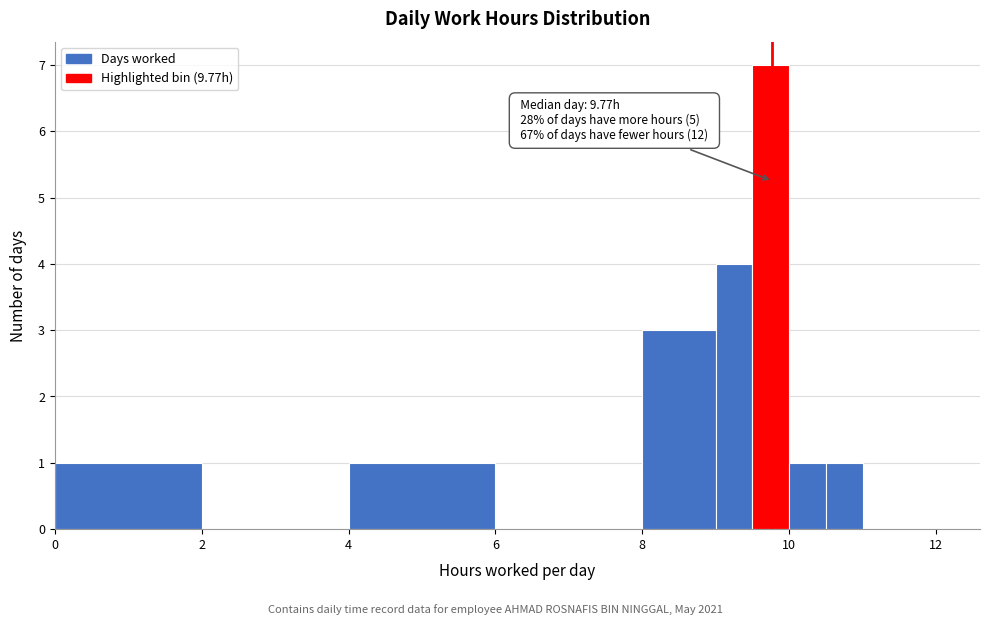

Read against the x-axis, roughly where is the centre of the tallest bar?

9.8